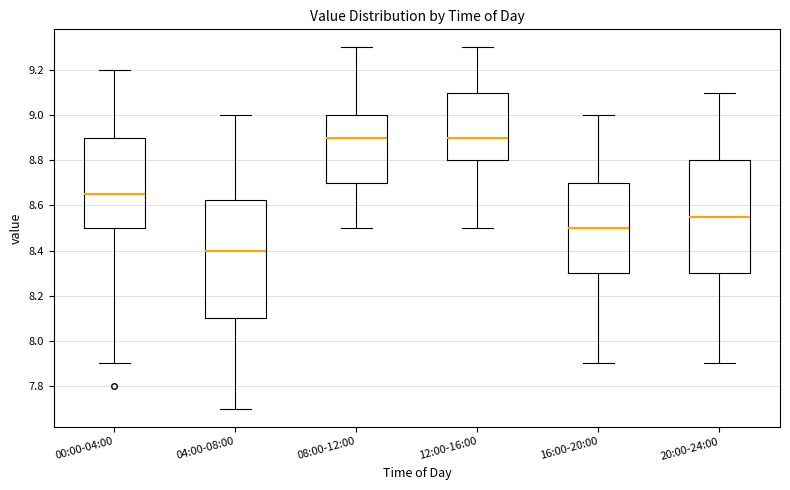

Where does the lower whisker of the box for 16:00-20:00 end on the y-axis? The values are not printed on the chart, so give them approximately, as read against the axis.

7.90